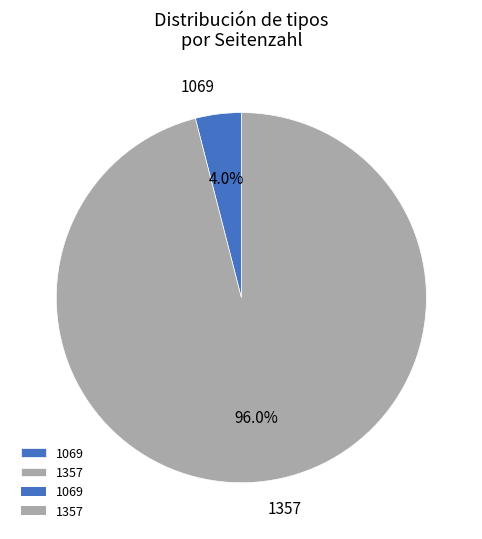

Does any single category account for the majority?

Yes